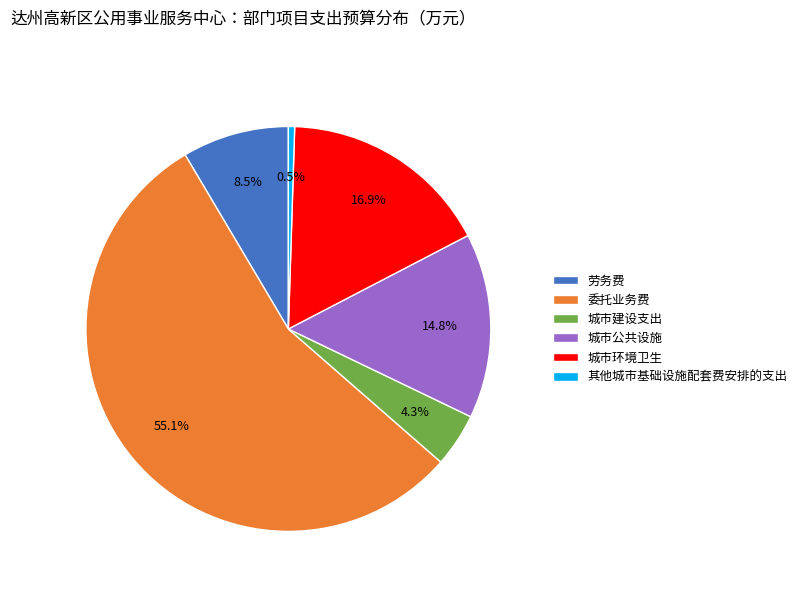

Rank the categories by value from lowest to highest.

其他城市基础设施配套费安排的支出, 城市建设支出, 劳务费, 城市公共设施, 城市环境卫生, 委托业务费